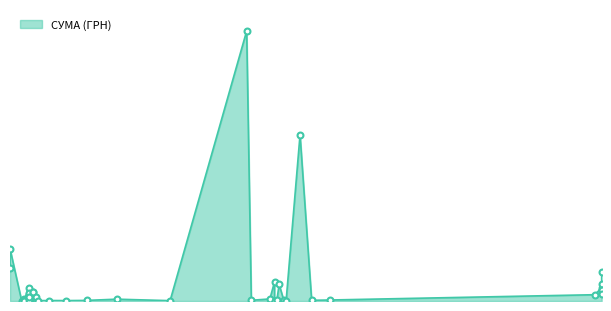

What is the ratio of the value at 12.12.2016 to the value at 04.08.2016?

0.1